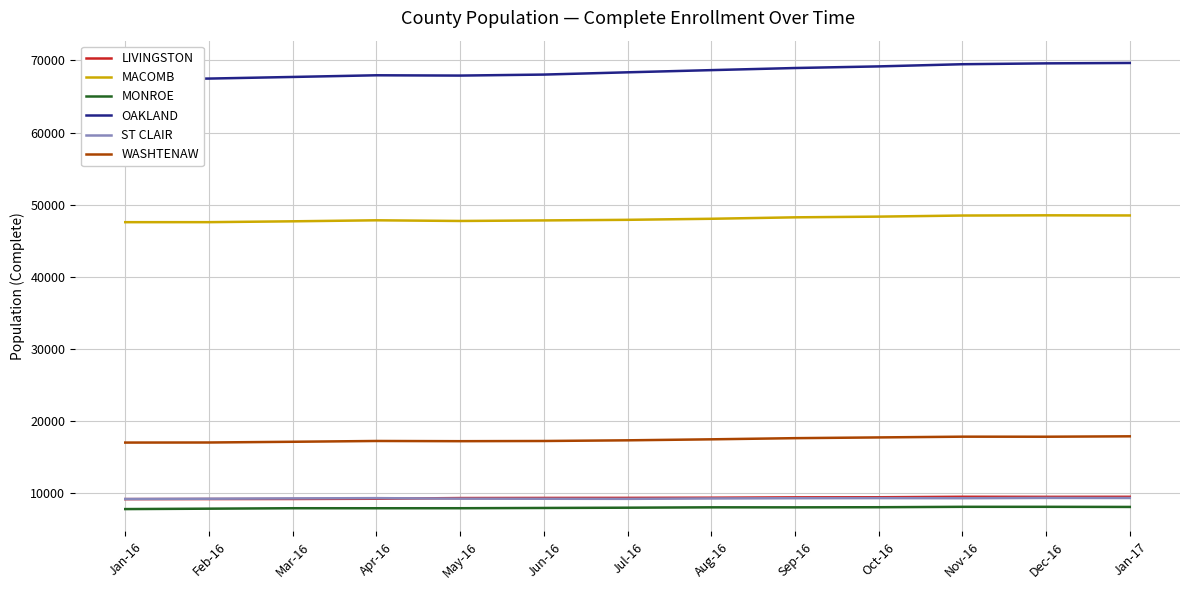

In MONROE, how many points are higher than both neighbors (excluding endpoints)?

2